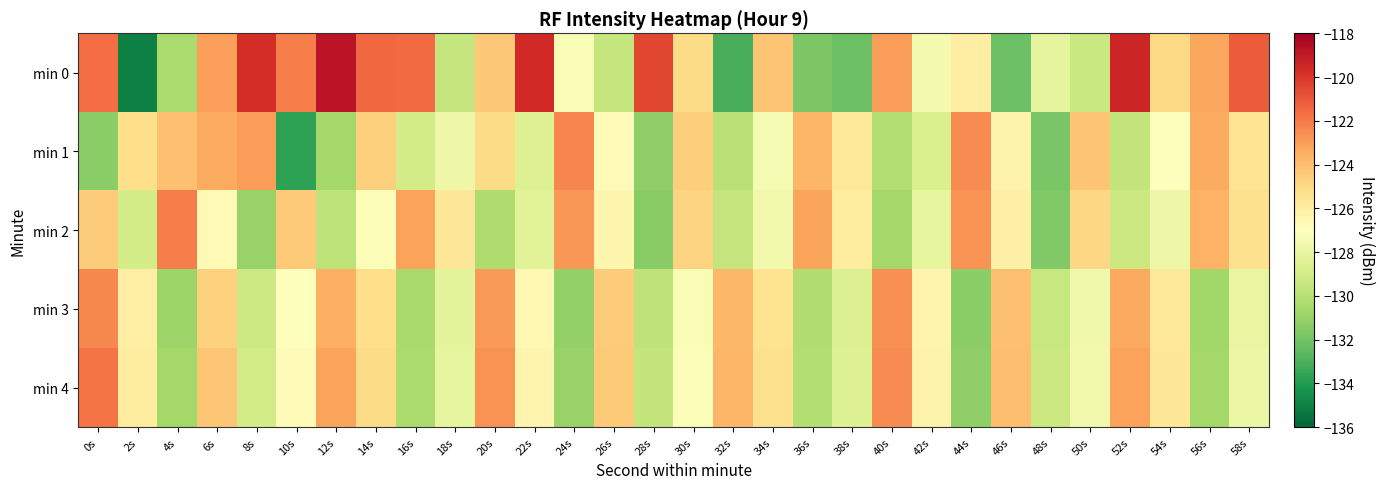

Which series changed the most between 16s and 48s?

min 2